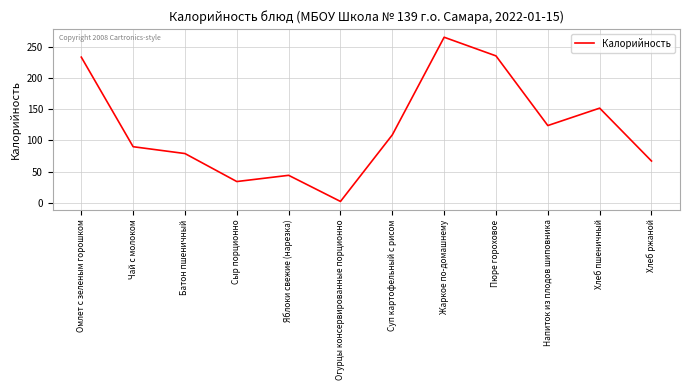

Reading left to right, transcribe all the data shown in this chart.

Омлет с зеленым горошком=234	Чай с молоком=90	Батон пшеничный=79	Сыр порционно=34	Яблоки свежие (нарезка)=44	Огурцы консервированные порционно=2	Суп картофельный с рисом=109	Жаркое по-домашнему=266	Пюре гороховое=236	Напиток из плодов шиповника=124	Хлеб пшеничный=152	Хлеб ржаной=67